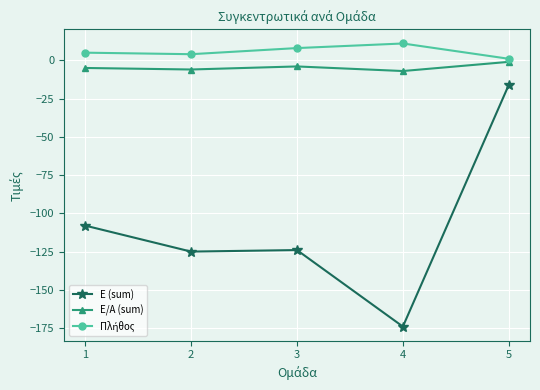

Count the Ε/Α (sum) values in the range -6 to -4.

3